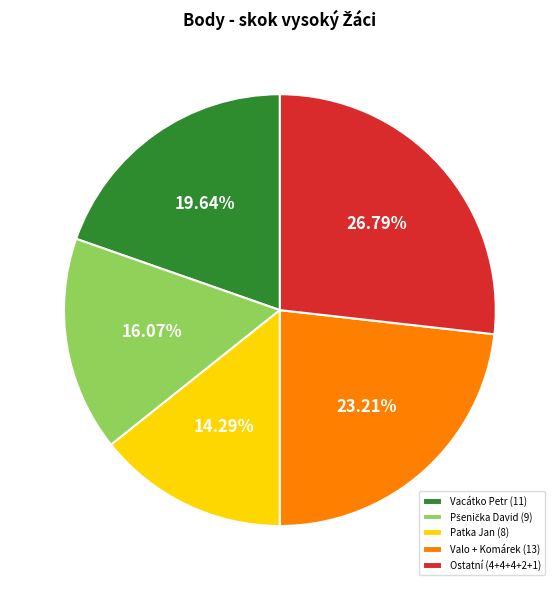

To the nearest percent, what is the difference between the largest and smallest slice percentages?

12%